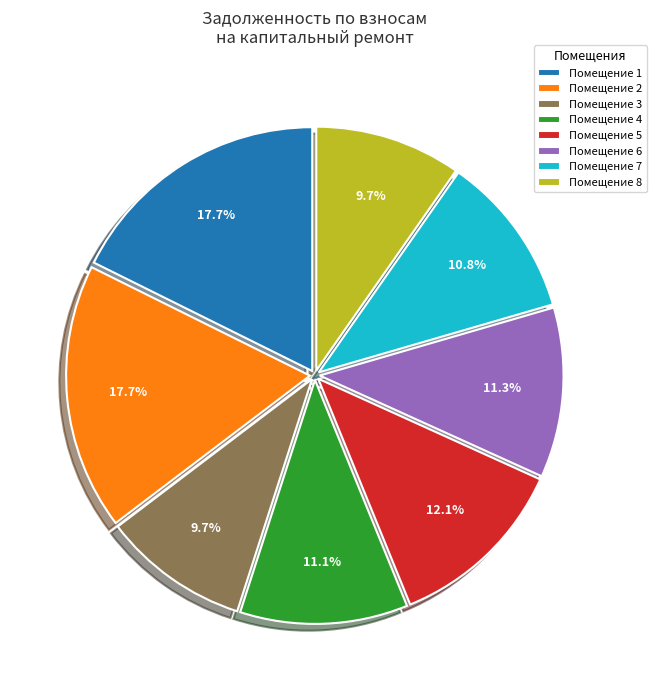

Approximately how many times larger is the value at Помещение 8 compared to Помещение 5?

0.8